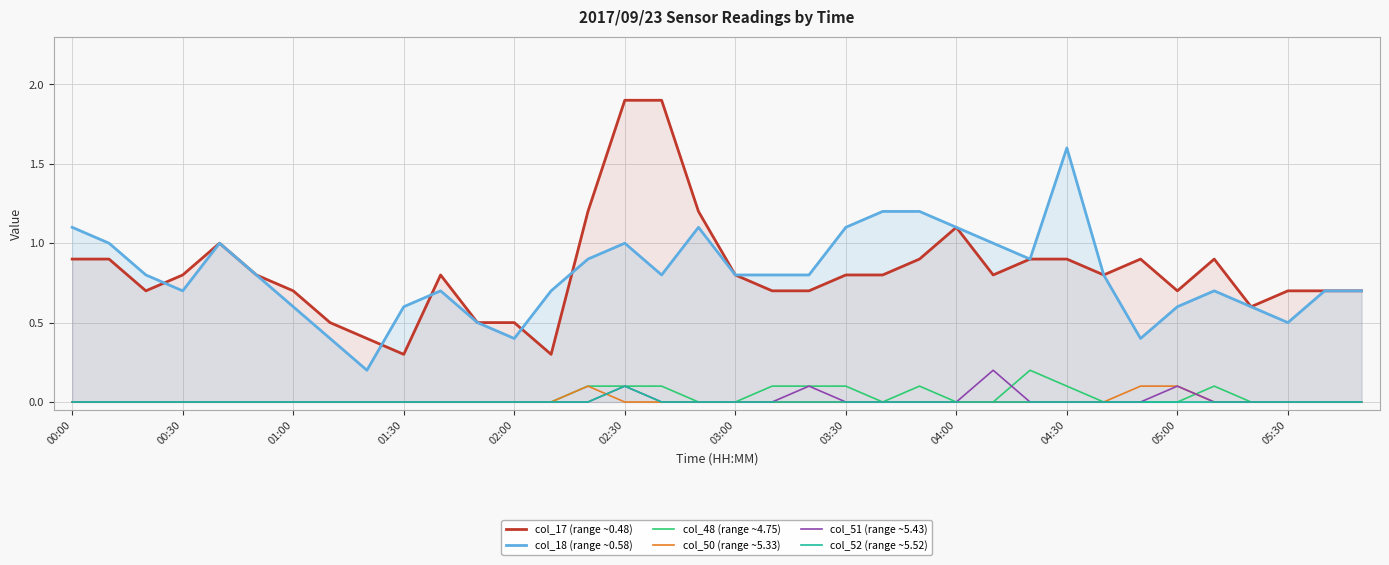

What is the sum of all col_18 (range ~0.58) values?

28.8